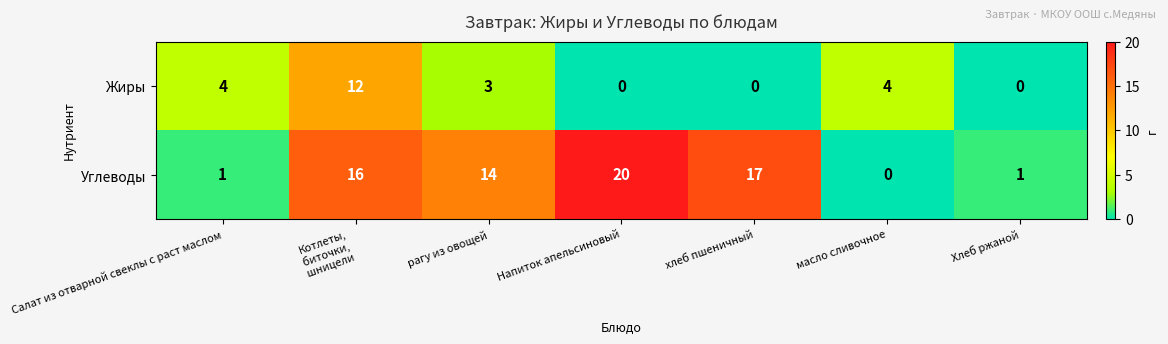

What is the difference between the Жиры values at Напиток апельсиновый and Салат из отварной свеклы с раст маслом?

4